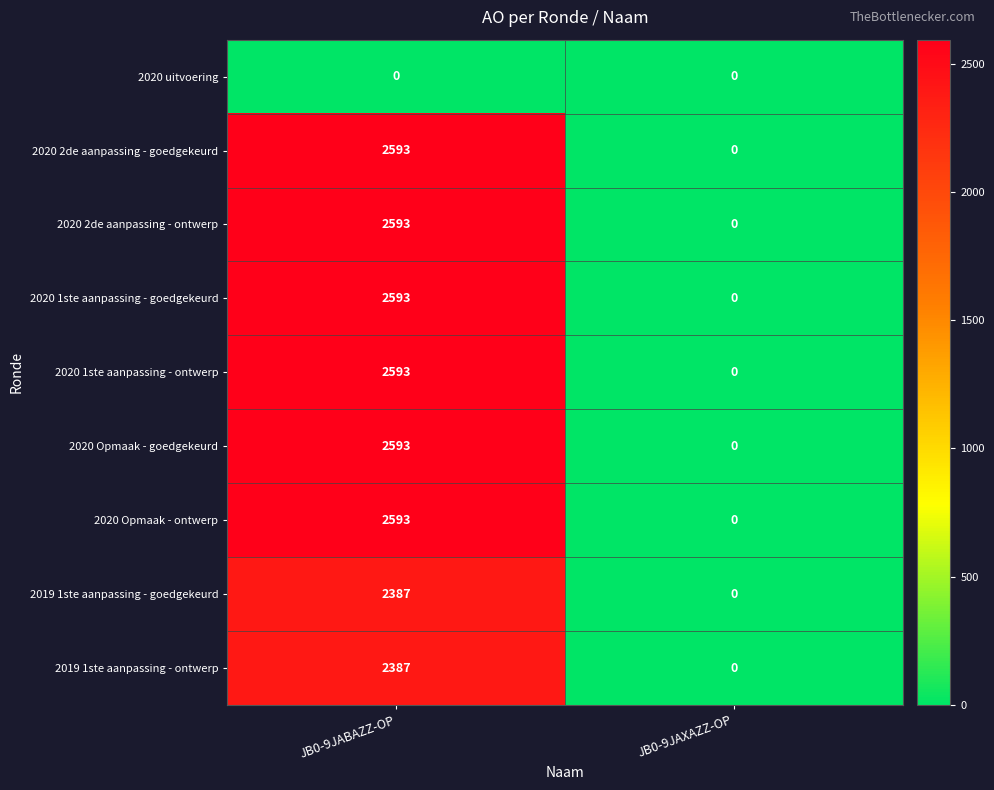

At which category does the chart reach its peak across all series?

JB0-9JABAZZ-OP